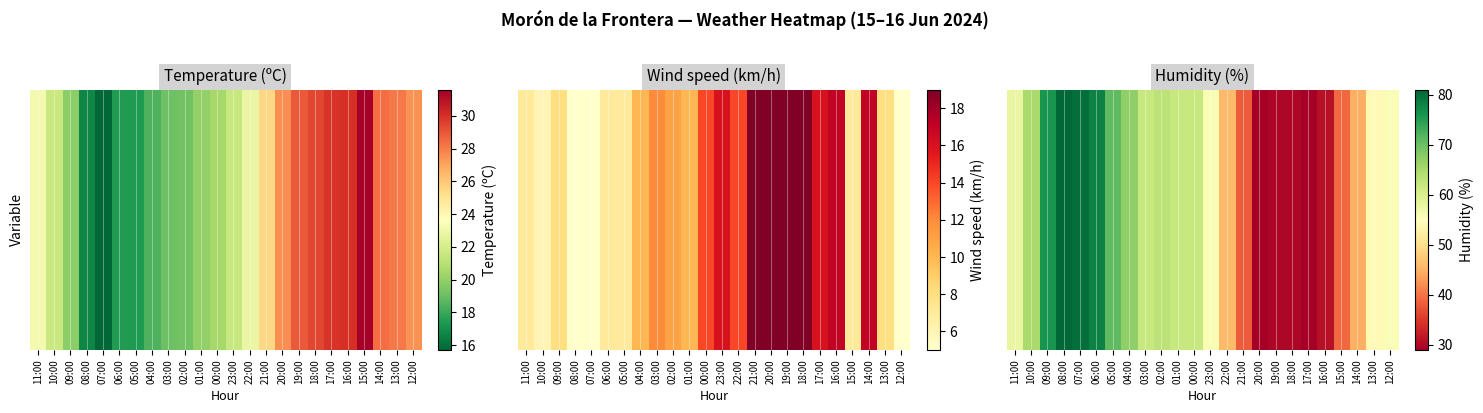

At which label is the value closest to 55?

23:00